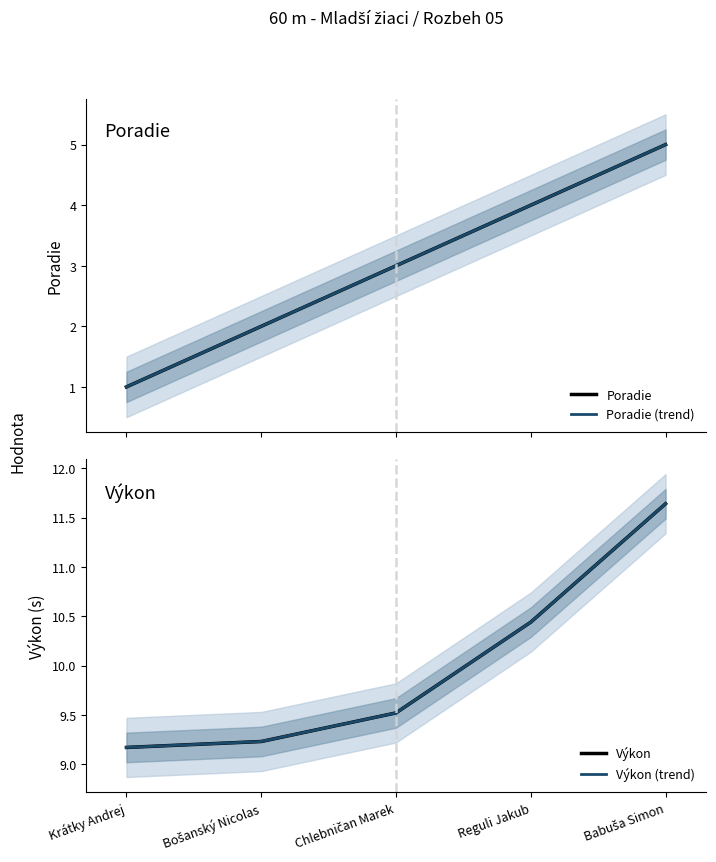

Reading left to right, extract all data points from this chart.

Poradie: 1.0	2.0	3.0	4.0	5.0
Poradie (trend): 1.0	2.0	3.0	4.0	5.0
Výkon: 9.2	9.2	9.5	10.4	11.6
Výkon (trend): 9.2	9.2	9.5	10.4	11.6